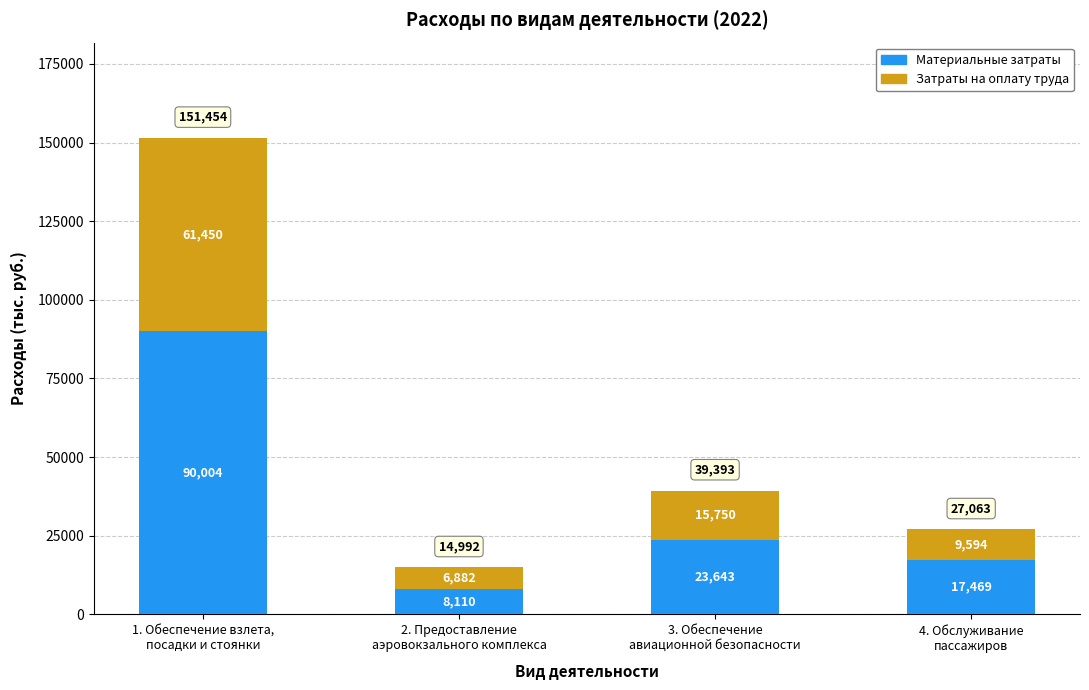

What is the difference between the maximum and minimum values in the Материальные затраты series?

81894